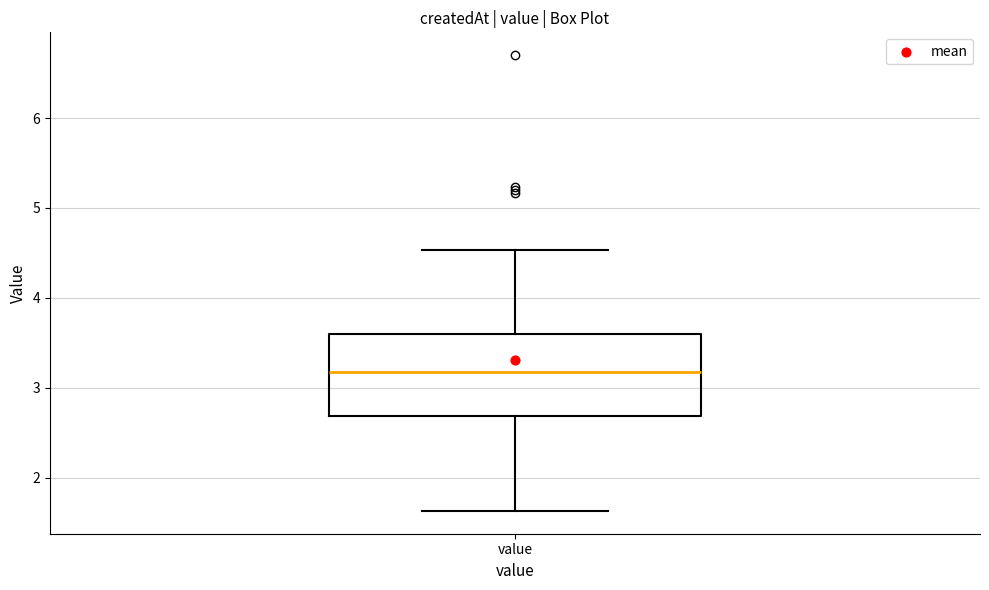

Read this box plot against the y-axis: the position of the median line, the range covered by the box, and the ends of both whiskers. The values are not printed on the chart, so give them approximately, as read against the axis.

median 3.2, box 2.7 to 3.6, whiskers 1.6 to 4.5